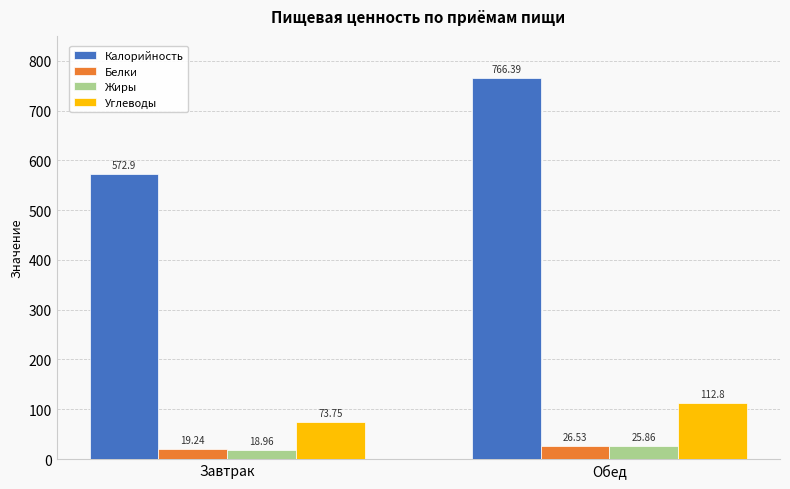

How many distinct data groups are displayed?

4